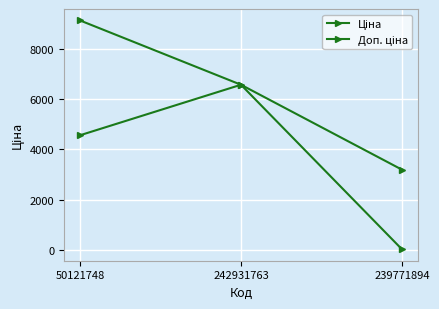

Read the Ціна value at 242931763.

6568.8